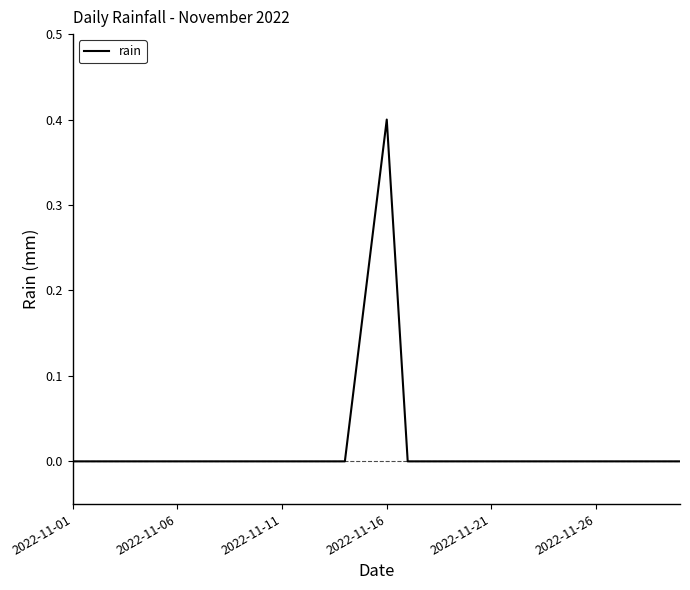

Does the chart have visible grid lines?

No